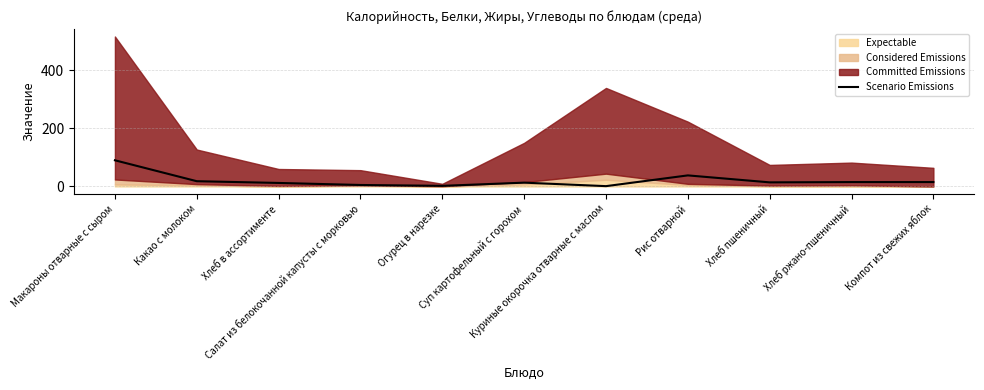

Reading left to right, extract all data points from this chart.

Макароны отварные с сыром=90	Какао с молоком=18	Хлеб в ассортименте=12	Салат из белокочанной капусты с морковью=5	Огурец в нарезке=2	Суп картофельный с горохом=13	Куриные окорочка отварные с маслом=1	Рис отварной=38	Хлеб пшеничный=14	Хлеб ржано-пшеничный=15	Компот из свежих яблок=15